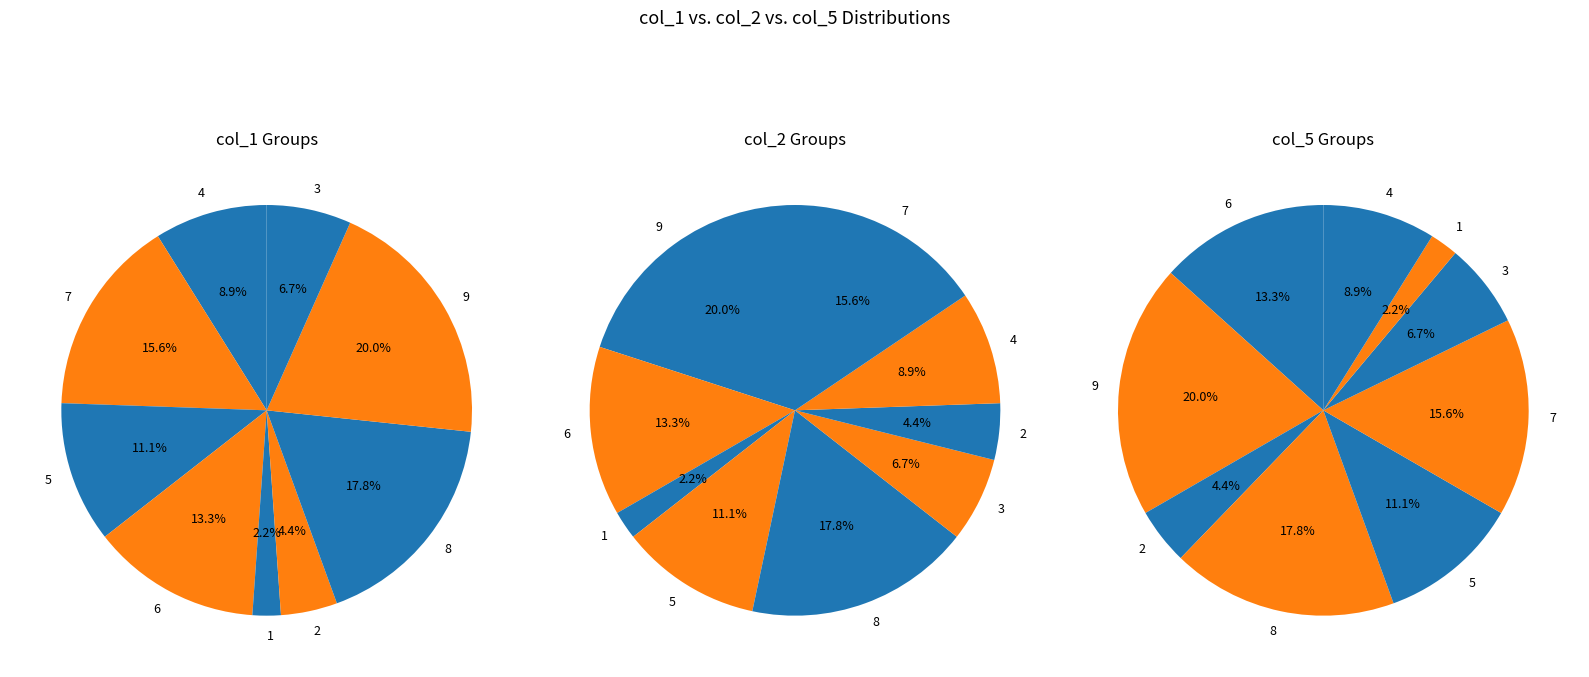

What percentage is the 2 slice, to the nearest percent?

4%